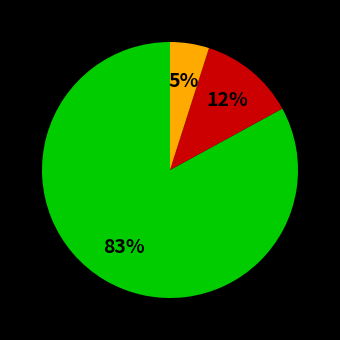

To the nearest percent, what is the difference between the largest and smallest slice percentages?

78%